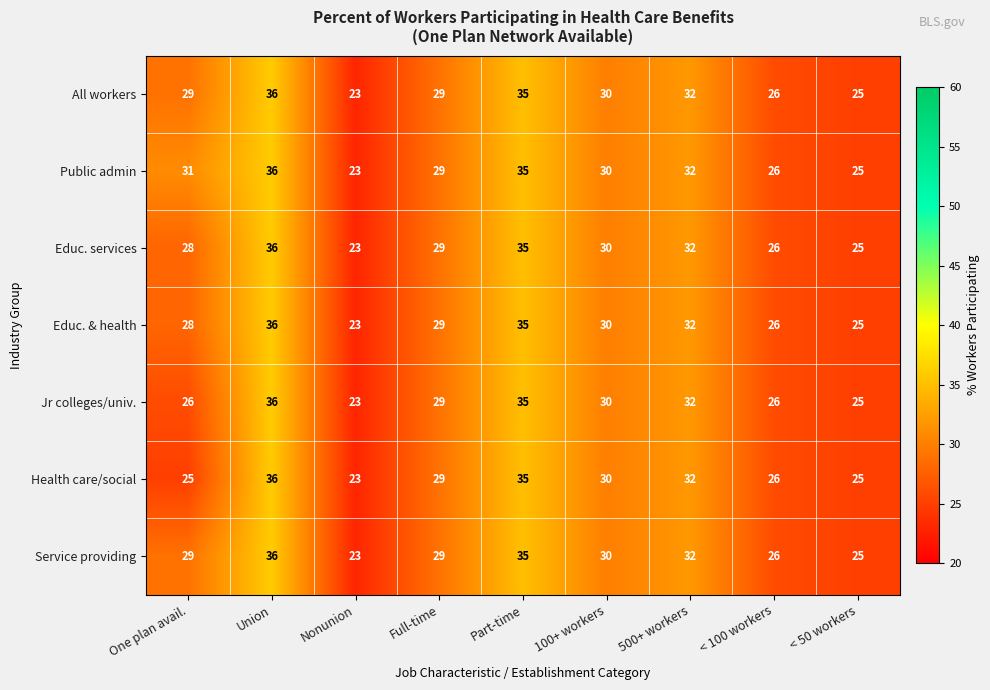

Which series has the largest total across all categories?

Public admin